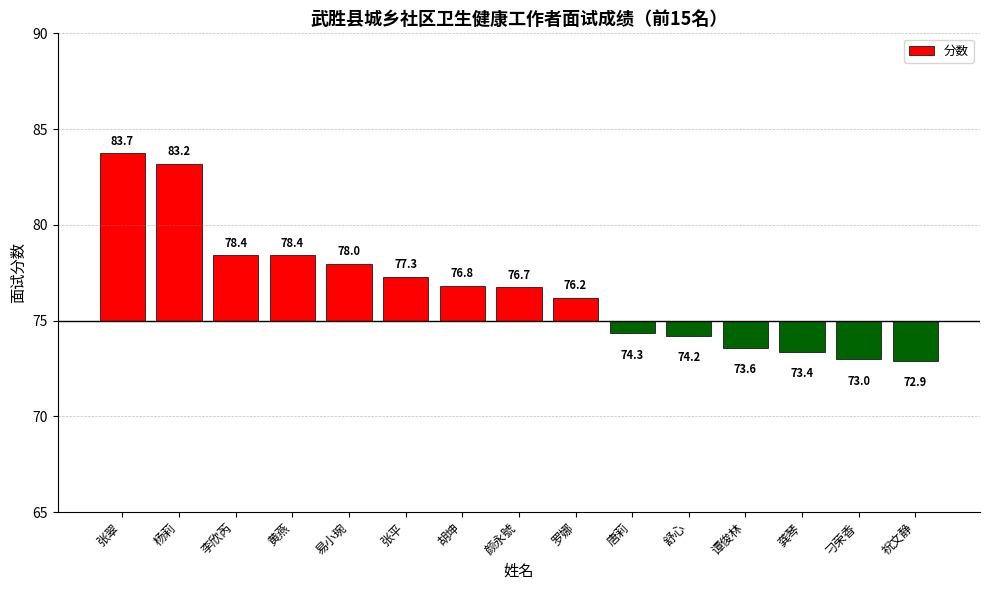

What is the difference between the maximum and minimum values?

10.8